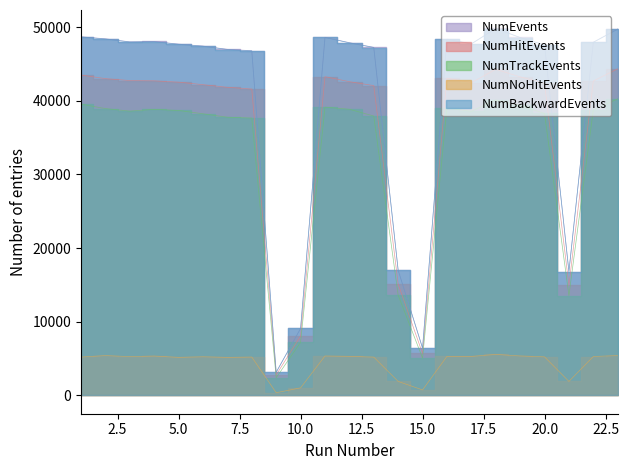

How many lines are shown in the chart?

5